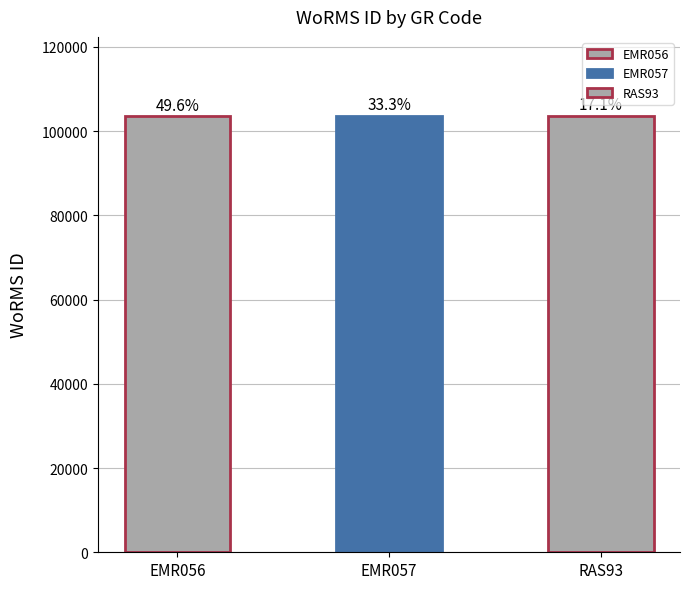

How many bars are there in total?

3